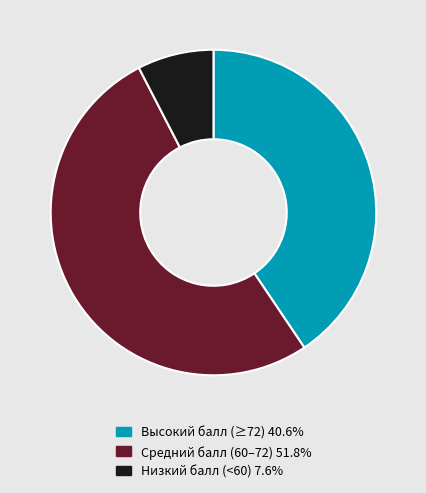

Is there a majority slice in this chart?

Yes